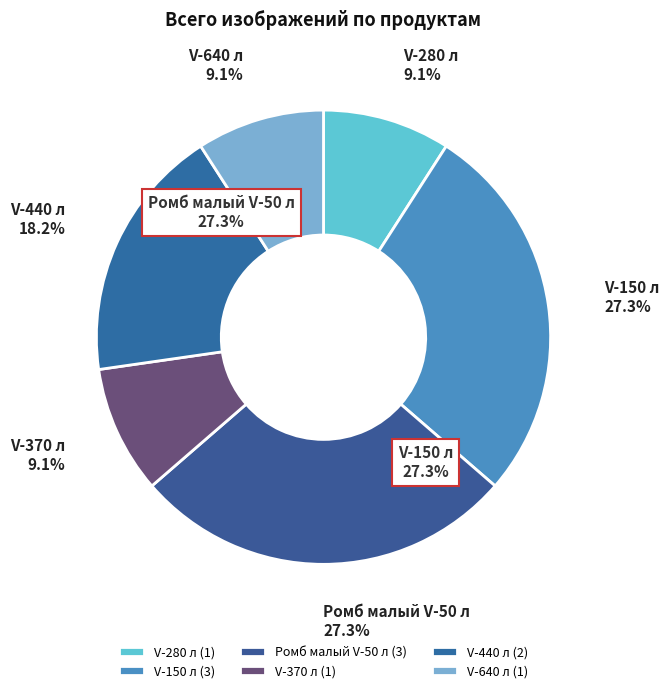

How many segments does this pie chart have?

6